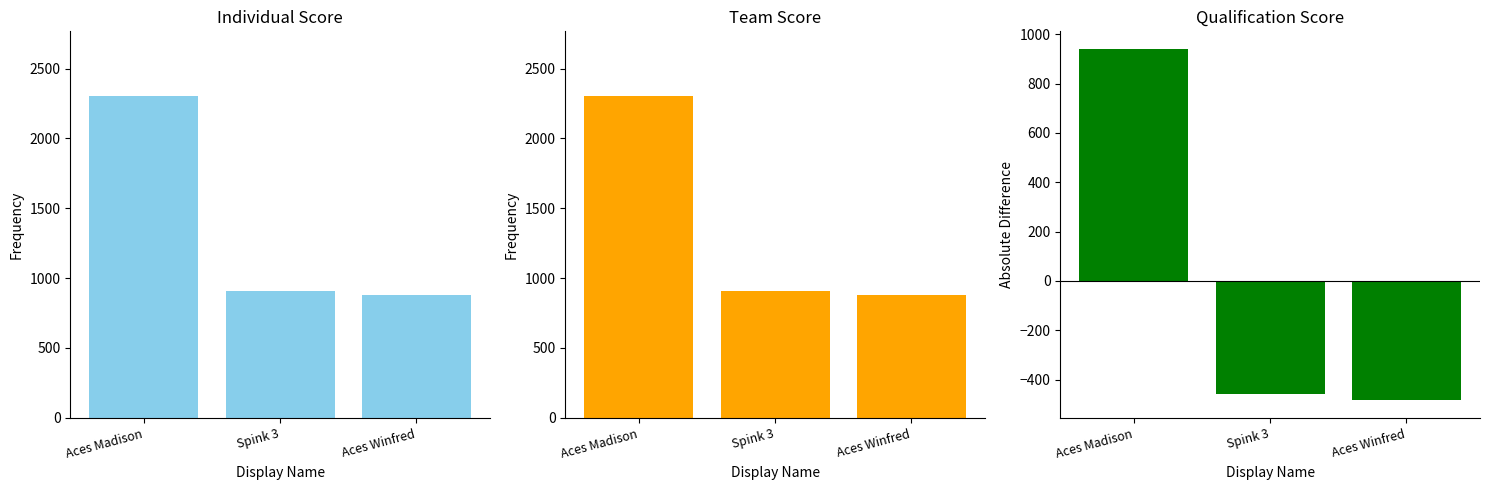

How many series are shown in this chart?

3